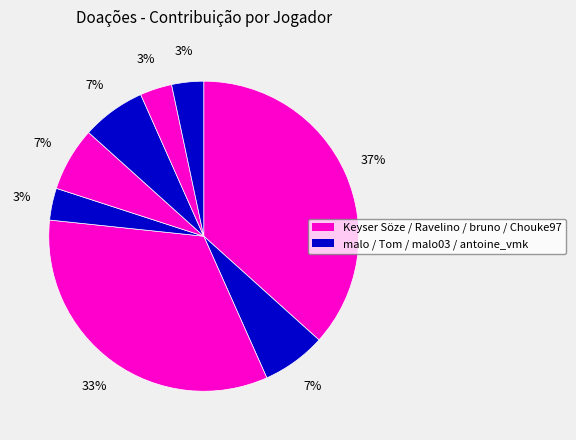

Which slice is the largest?

Keyser Söze